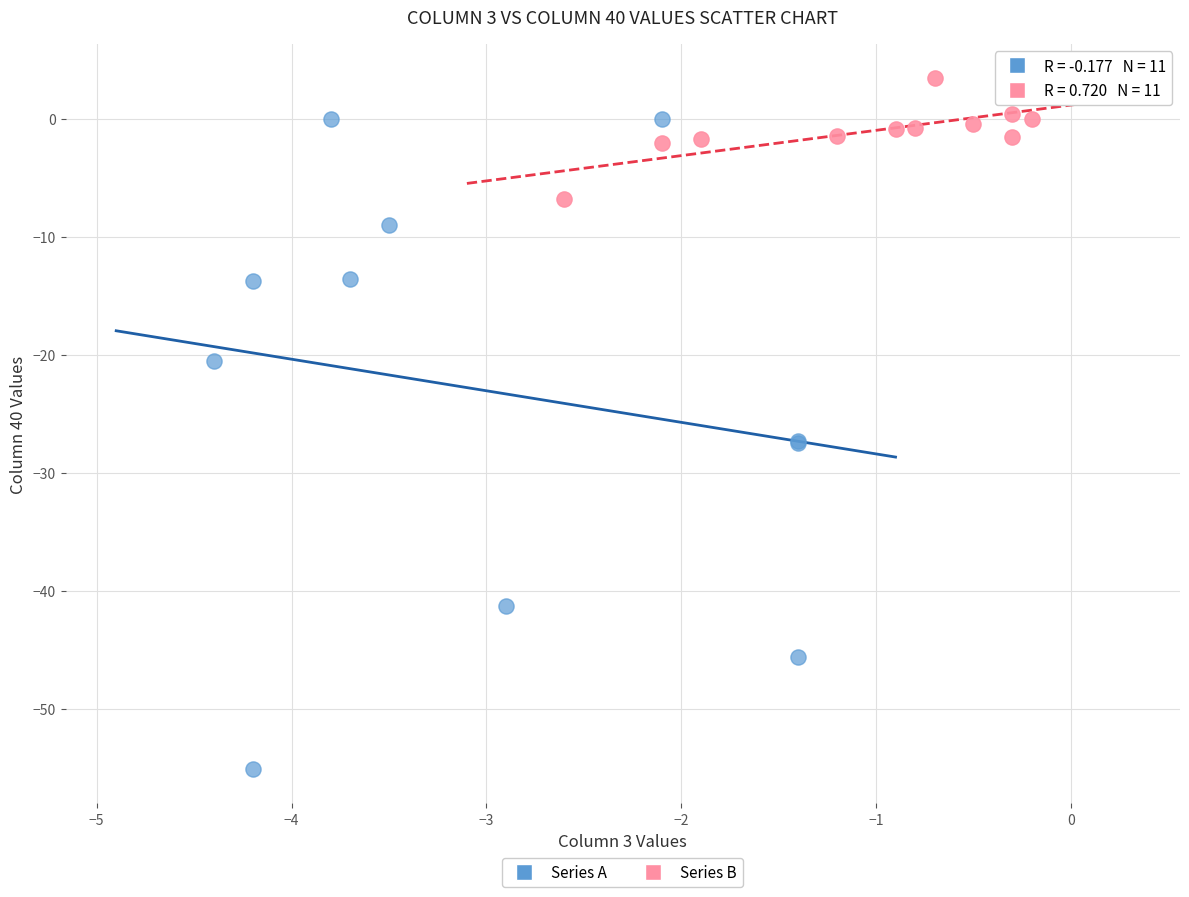

Which series contains the lowest Y value?

Series A